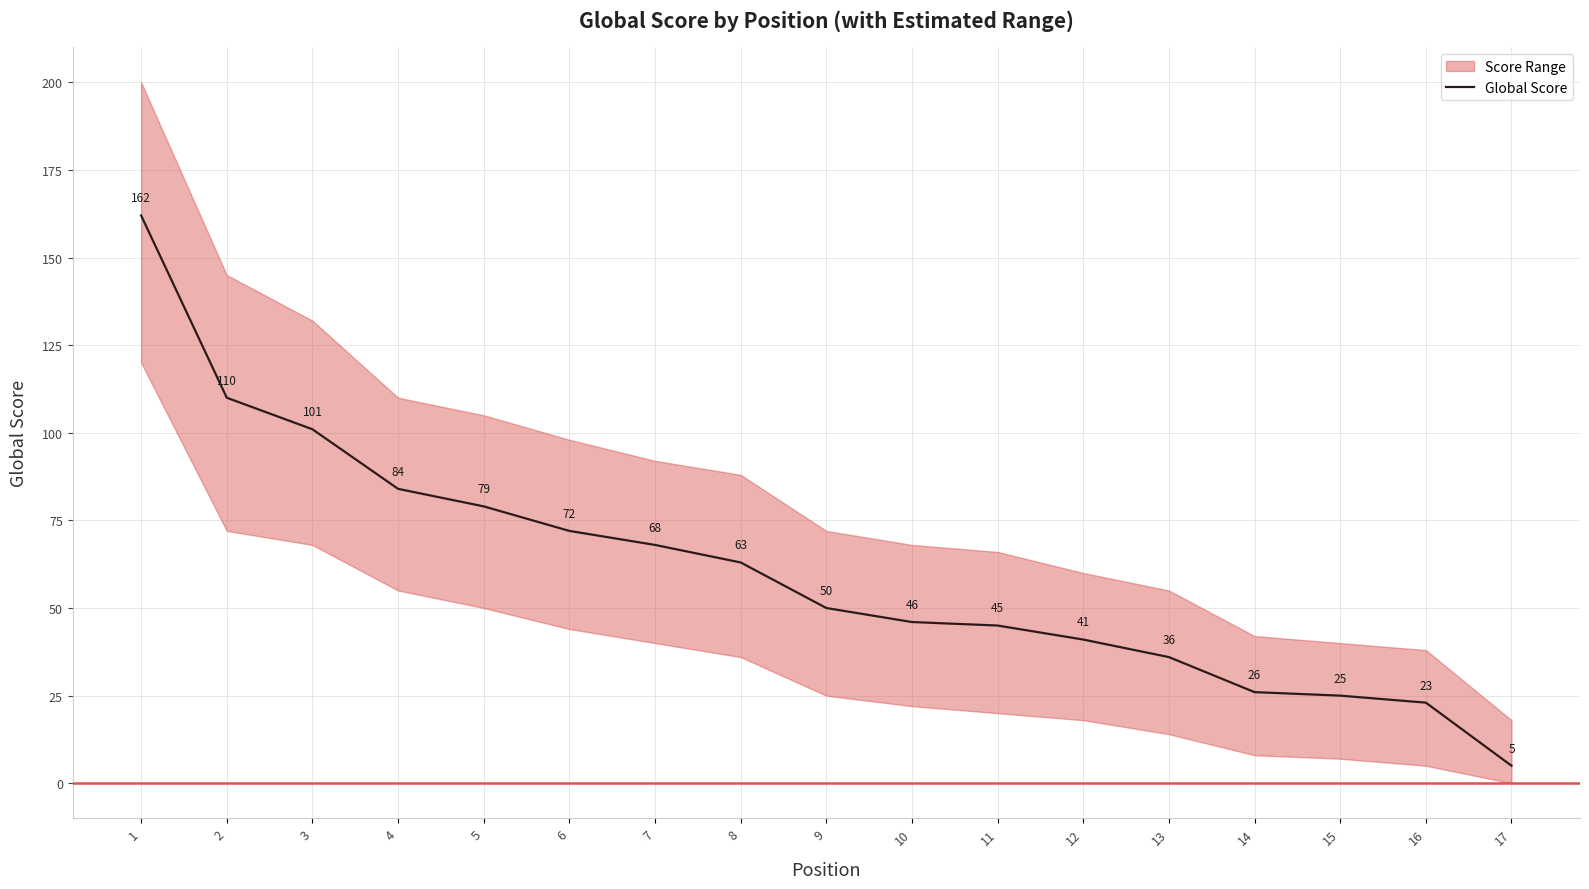

Count the number of values greater than 50.

8